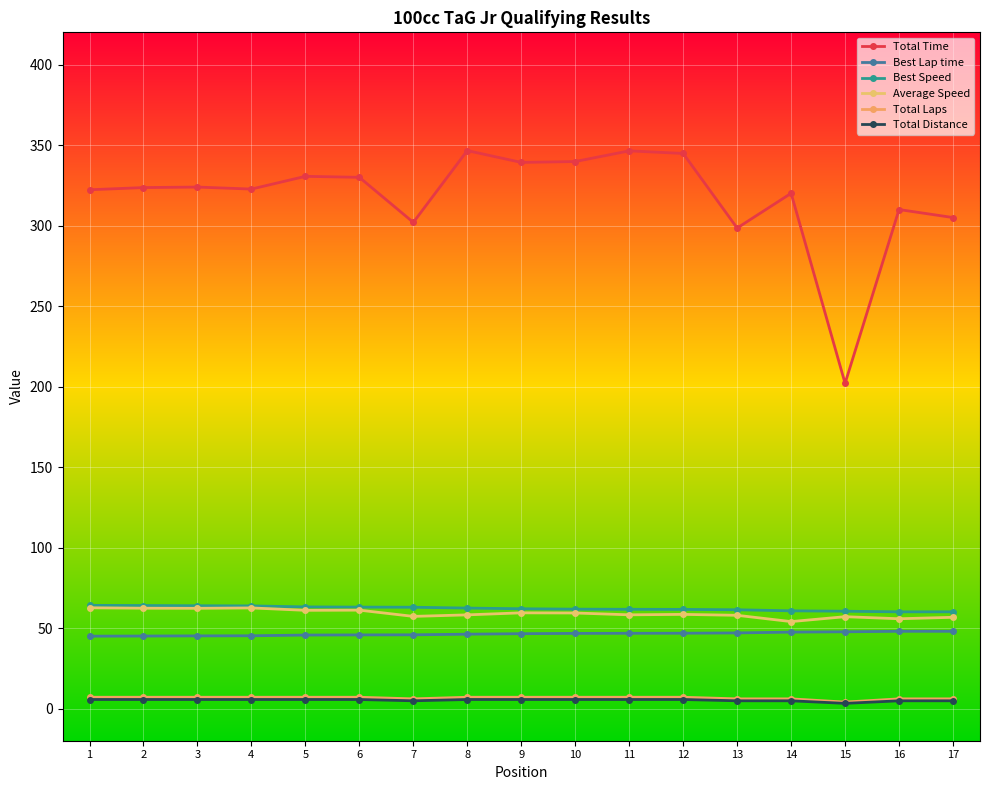

How many lines are shown in the chart?

6